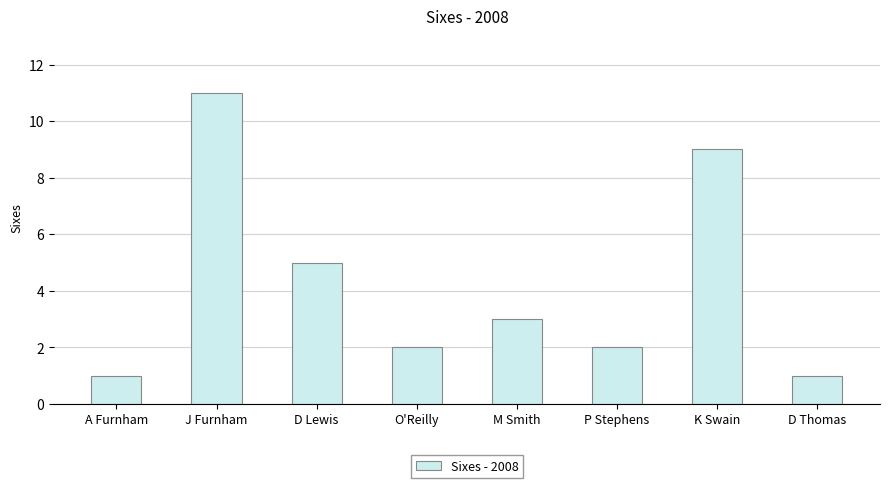

What is the change in value from J Furnham to M Smith?

-8